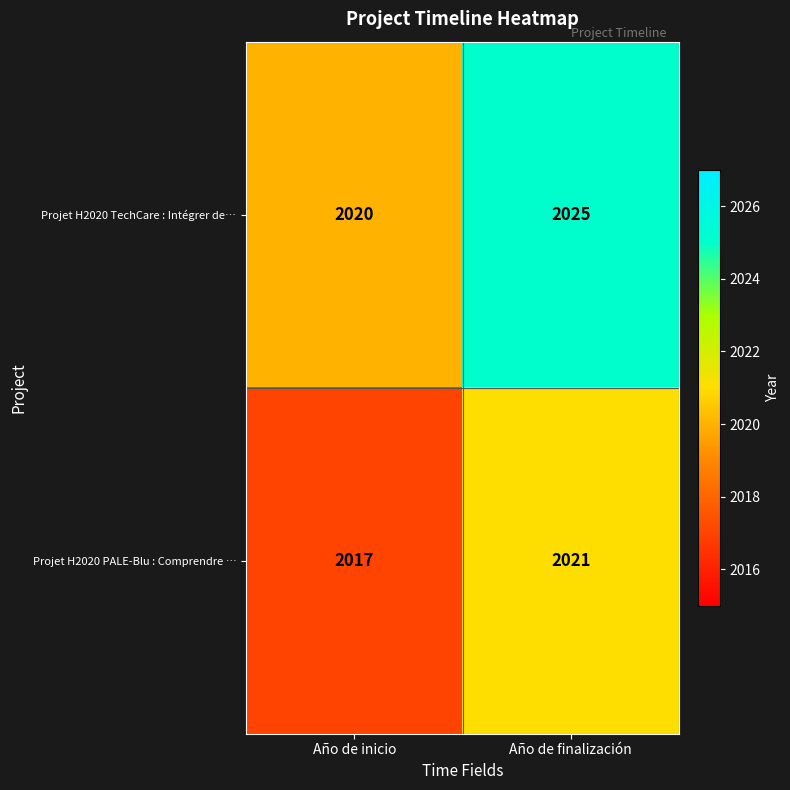

True or false: Projet H2020 PALE-Blu : Comprendre … has a value of 2021 at Año de finalización.

True